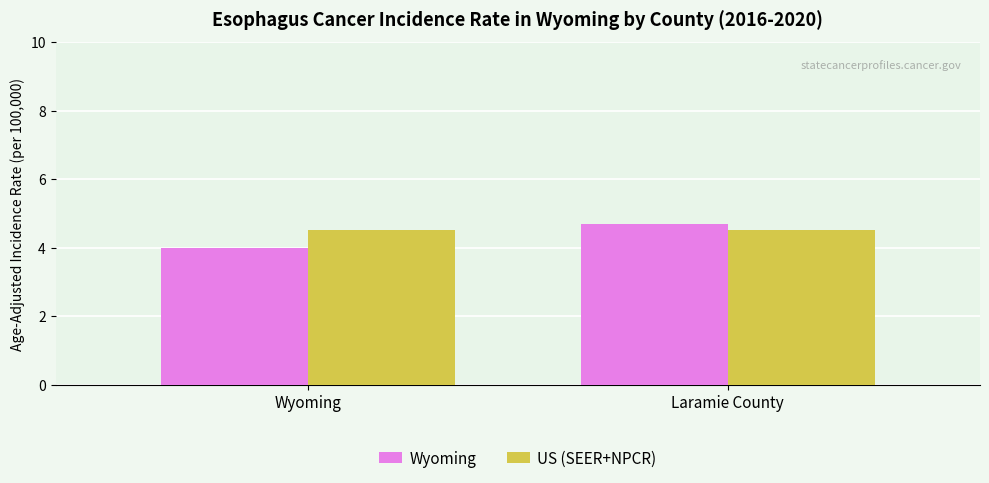

Which series changed the most between Wyoming and Laramie County?

Wyoming